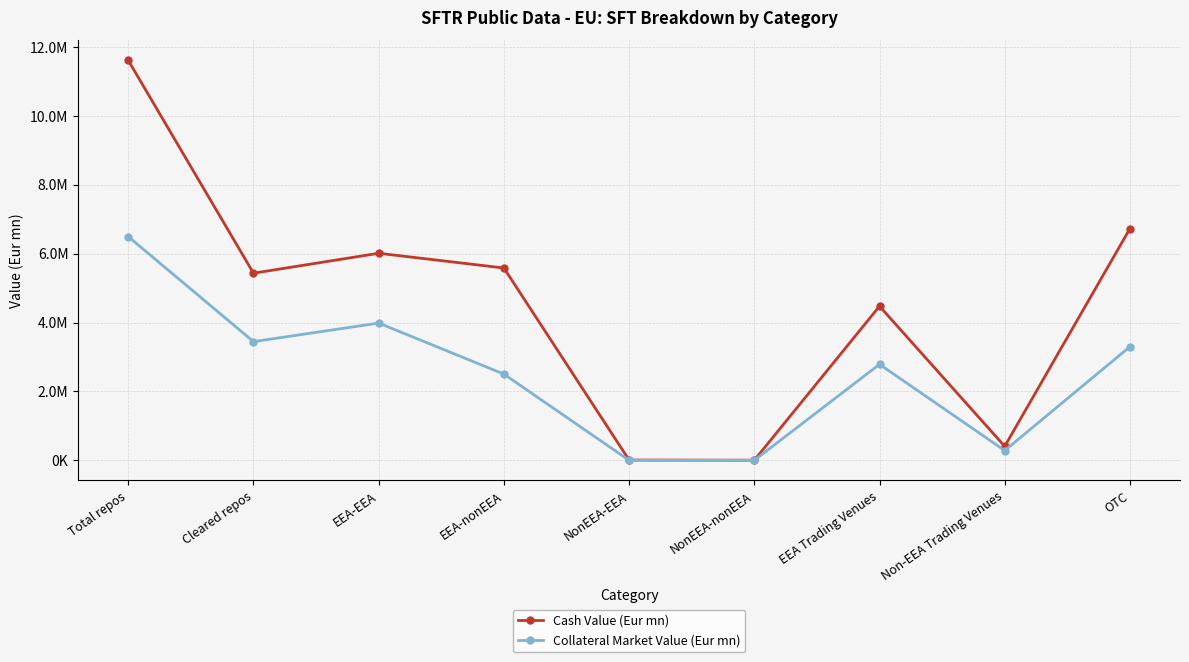

At which category does Cash Value (Eur mn) reach its first local peak?

EEA-EEA